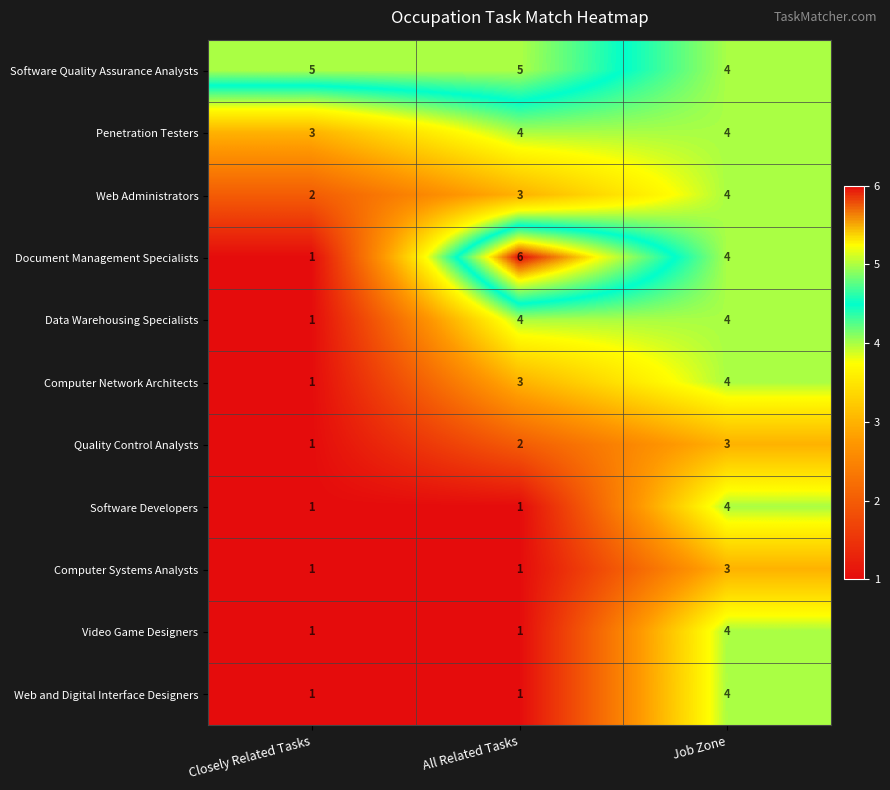

Count the Data Warehousing Specialists values in the range 1 to 4.

3